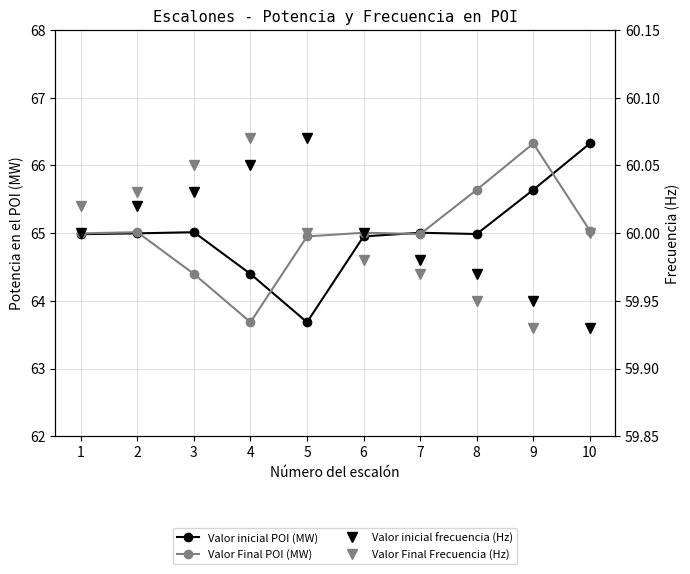

Reading left to right, what are all the values shown in this chart?

Valor inicial POI (MW): 65.0	65.0	65.0	64.4	63.7	65.0	65.0	65.0	65.6	66.3
Valor Final POI (MW): 65.0	65.0	64.4	63.7	65.0	65.0	65.0	65.6	66.3	65.0
Valor inicial frecuencia (Hz): 60.0	60.0	60.0	60.0	60.1	60.0	60.0	60.0	60.0	59.9
Valor Final Frecuencia (Hz): 60.0	60.0	60.0	60.1	60.0	60.0	60.0	60.0	59.9	60.0